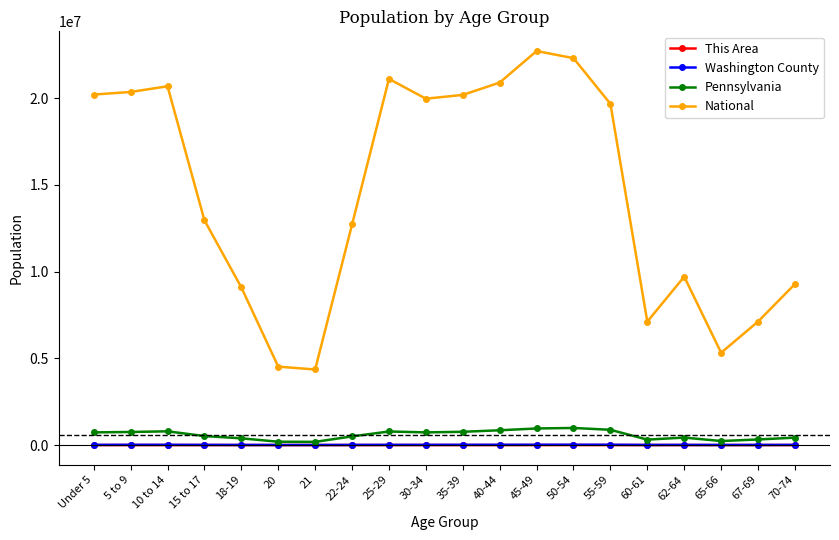

True or false: This Area has more than 0 interior local peaks.

True